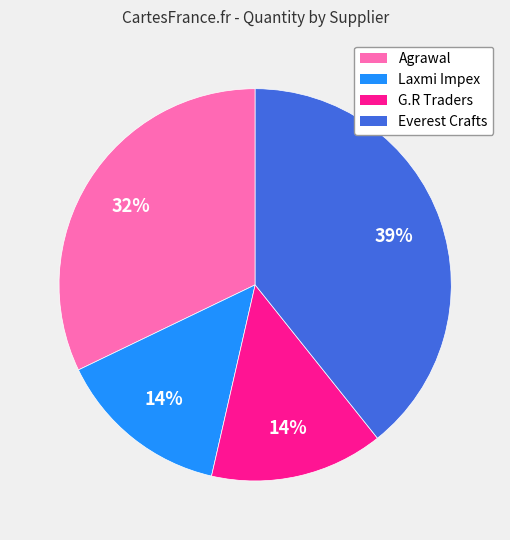

Is there any slice that represents more than half of the pie?

No